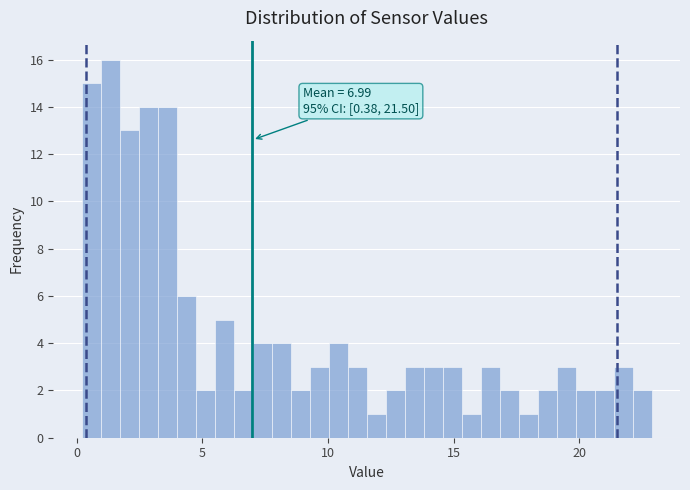

Read against the x-axis, roughly where is the centre of the tallest bar?

1.5